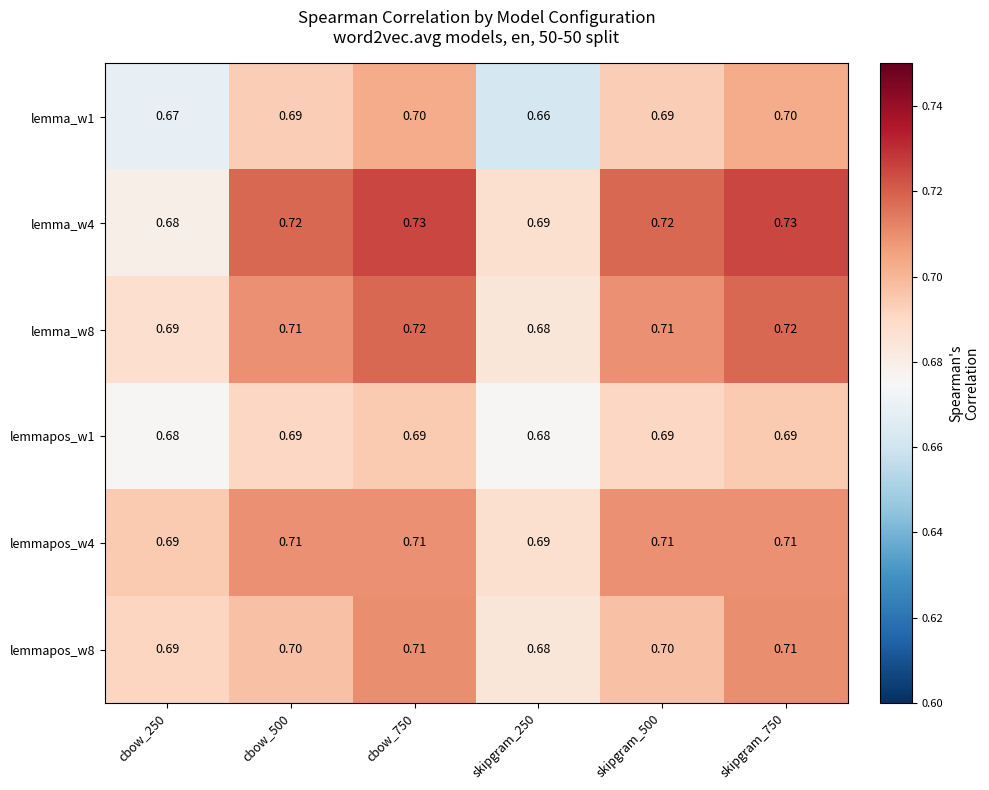

What is the maximum value shown in the chart?

0.7